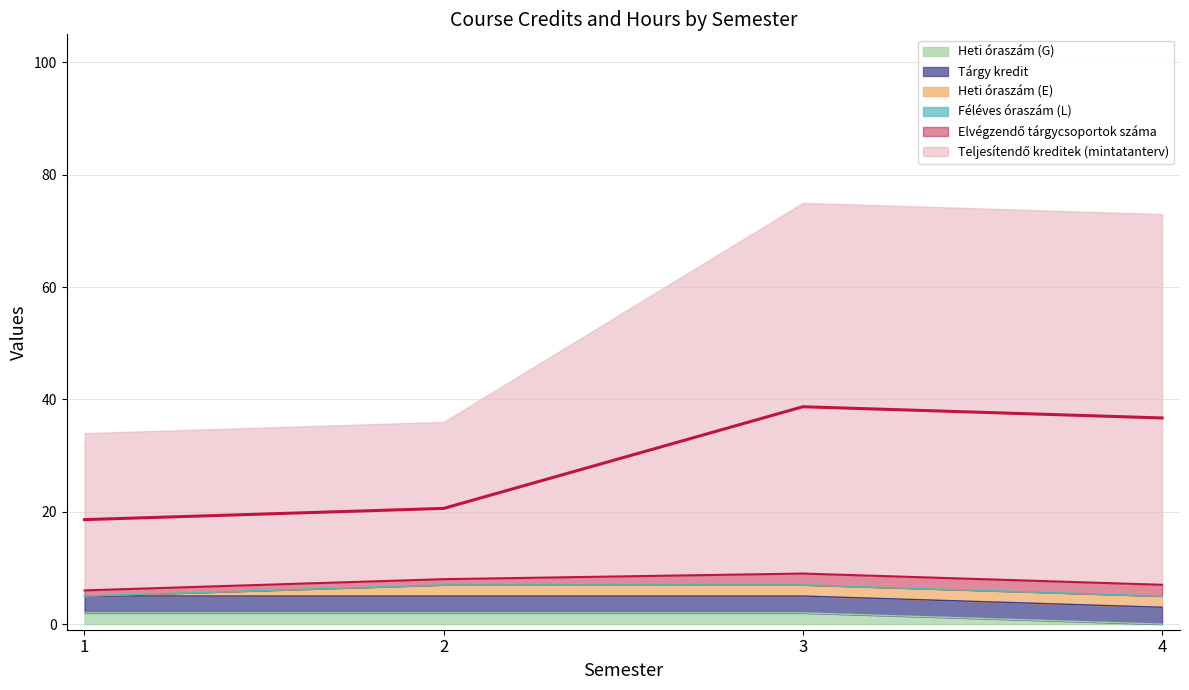

Rank the categories by Elvégzendő tárgycsoportok száma value from lowest to highest.

1, 2, 3, 4